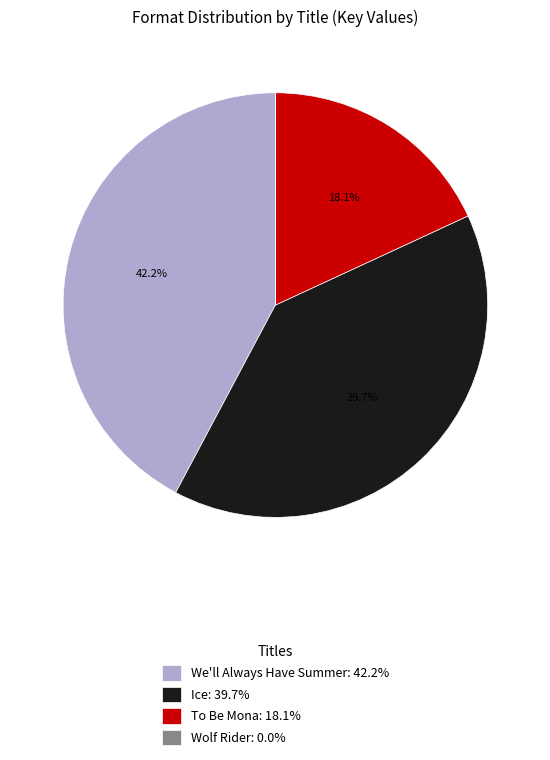

The To Be Mona slice represents 18% of the pie. True or false?

True